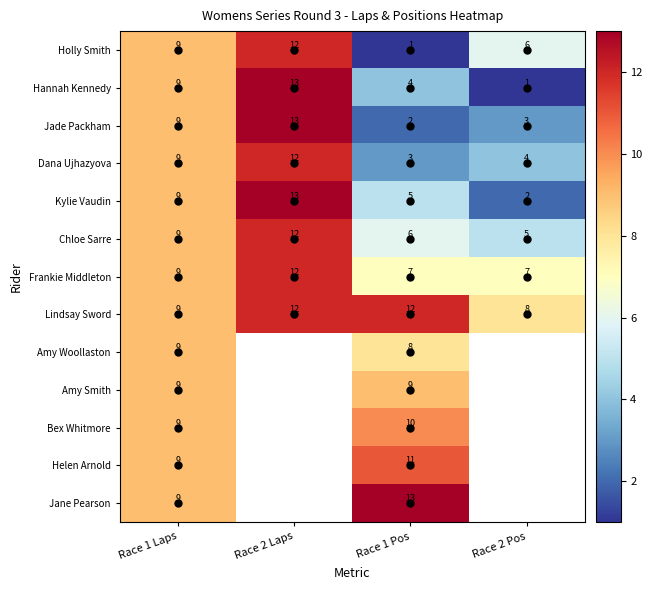

Count the number of categories in the chart.

4